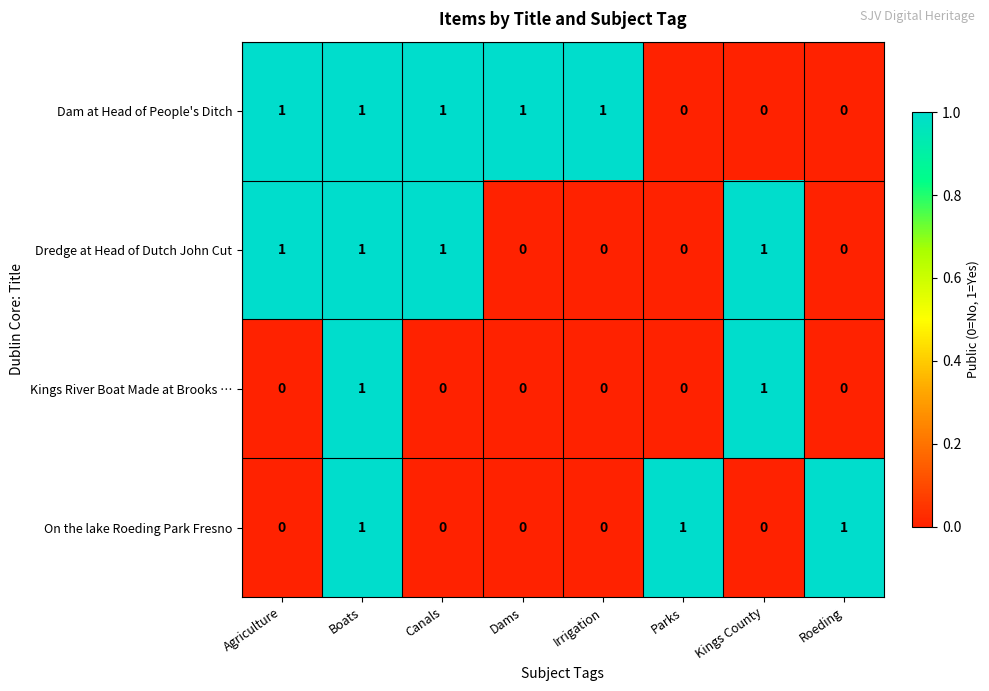

Is it true that On the lake Roeding Park Fresno equals 1 at Roeding?

True